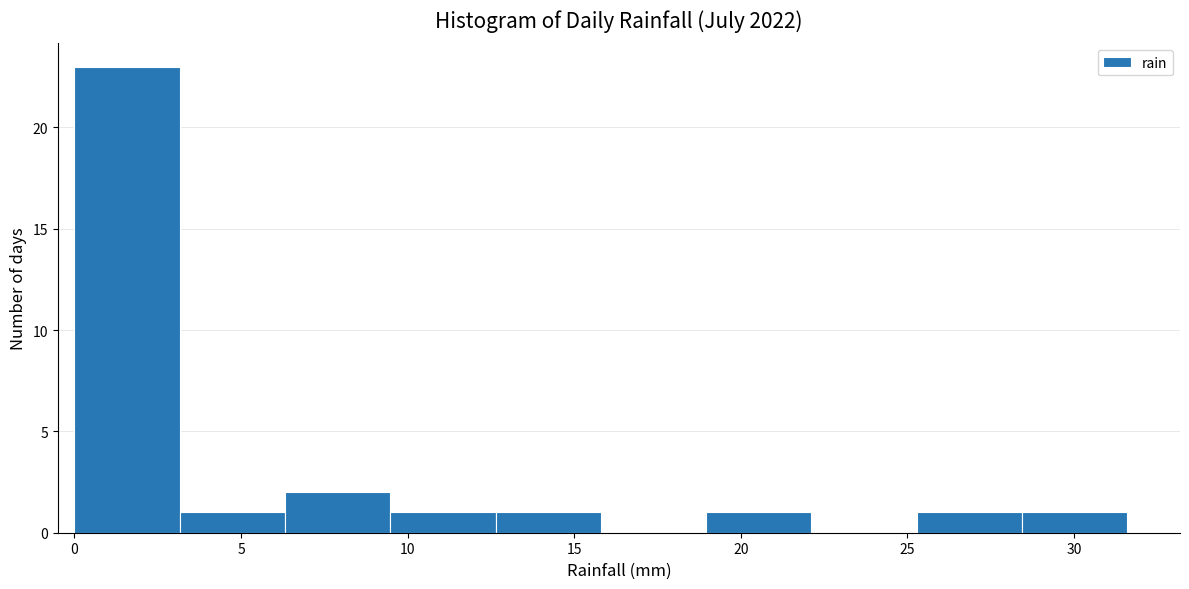

Reading left to right, transcribe this chart: for each bar, give the range it covers on the x-axis and its height. Neither the bar edges nor the heights are printed on the chart, so give them approximately, as read against the axes.

0.0 to 3.0: 23
3.0 to 6.5: 1
6.5 to 9.5: 2
9.5 to 12.5: 1
12.5 to 16.0: 1
16.0 to 19.0: 0
19.0 to 22.0: 1
22.0 to 25.5: 0
25.5 to 28.5: 1
28.5 to 31.5: 1